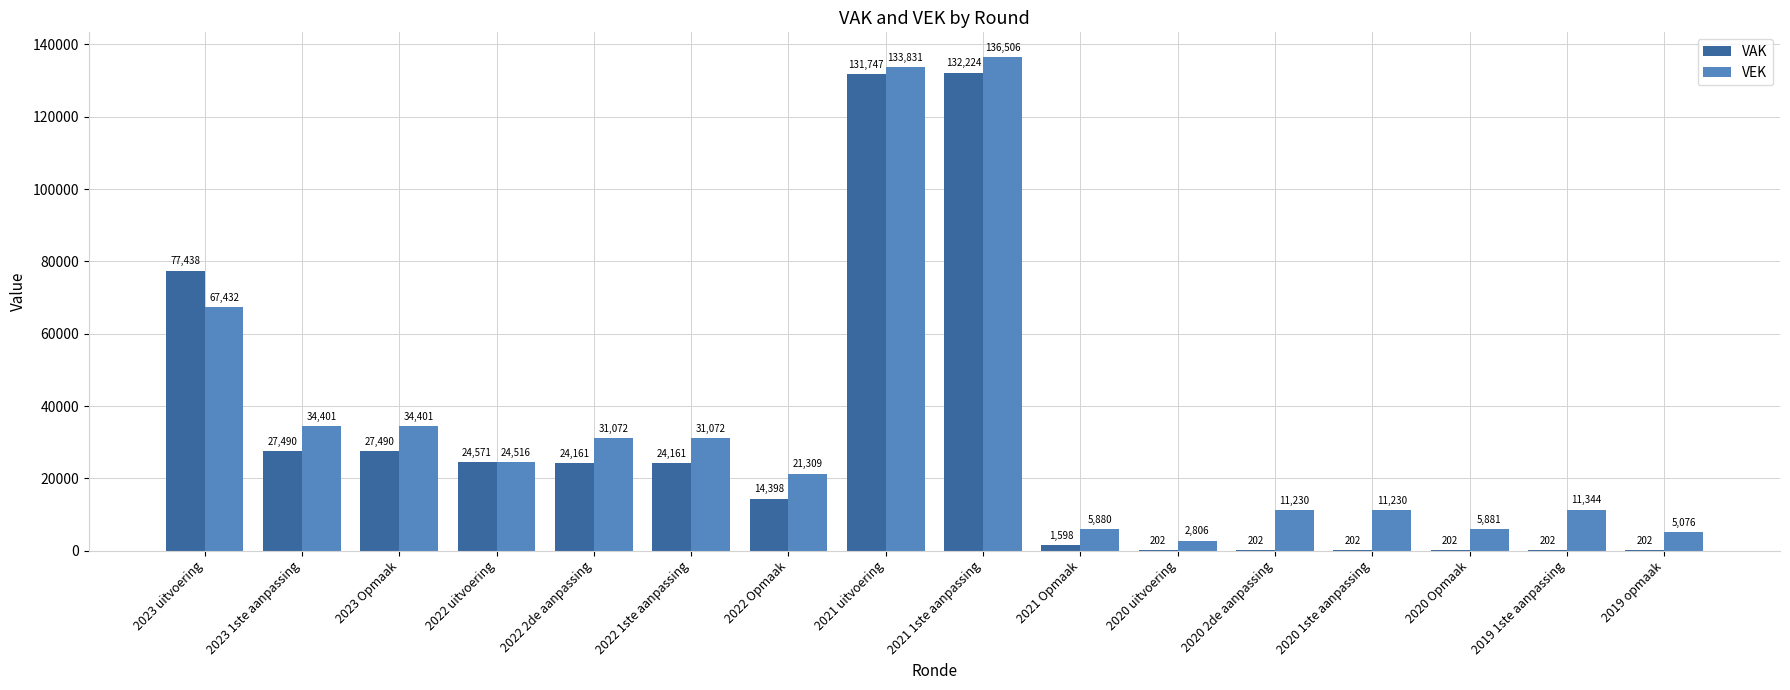

Which series changed the most between 2020 2de aanpassing and 2019 opmaak?

VEK